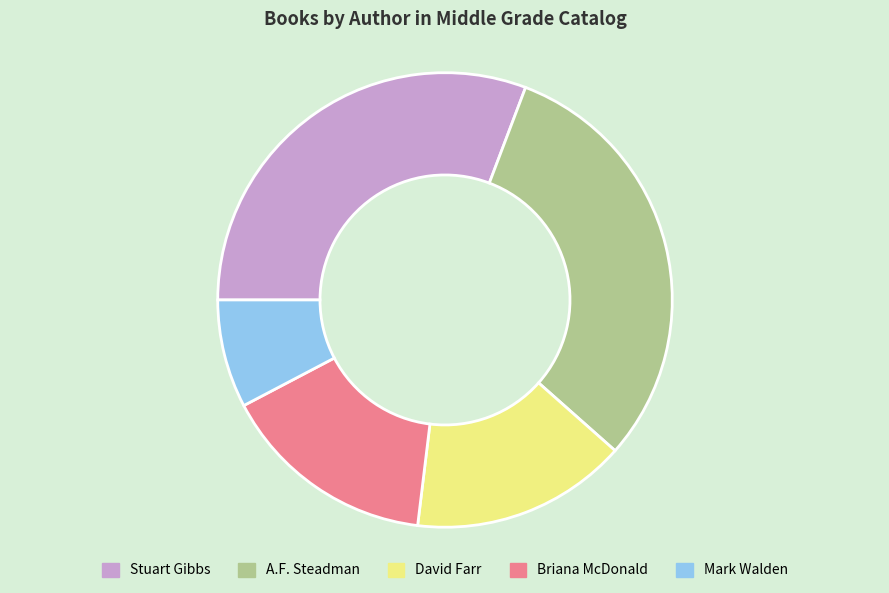

Which has a higher value, Mark Walden or Briana McDonald?

Briana McDonald